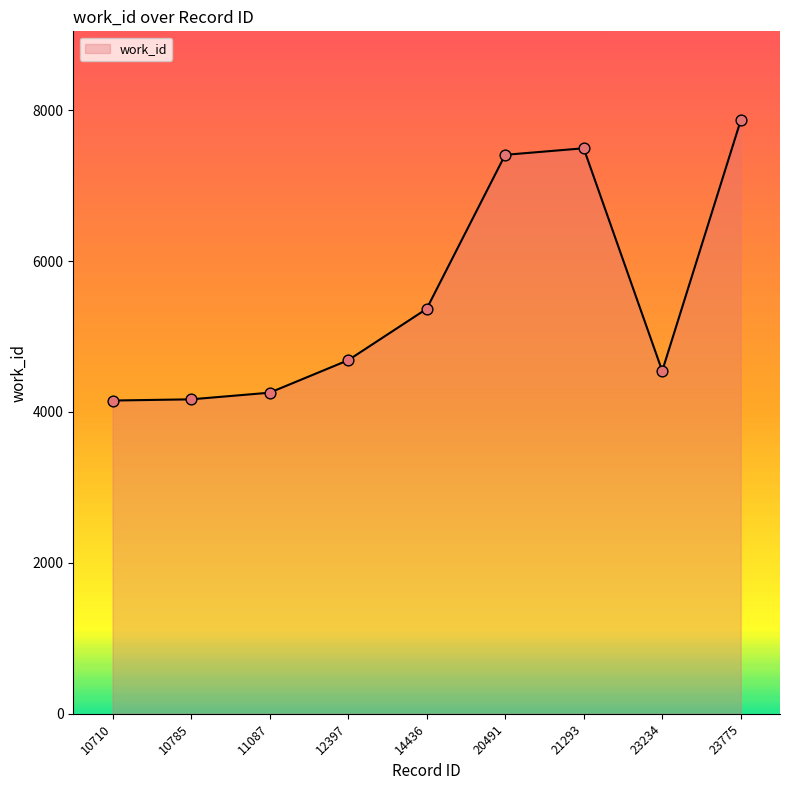

What is the change in value from 10785 to 11087?

+88